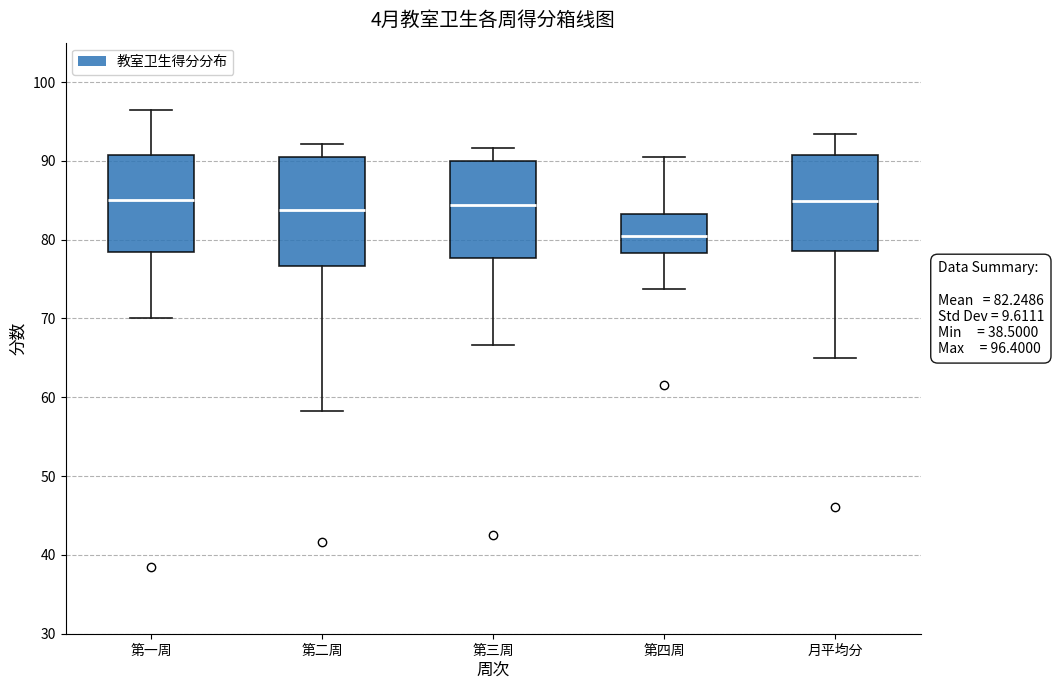

Which box's median line is the lowest?

第四周